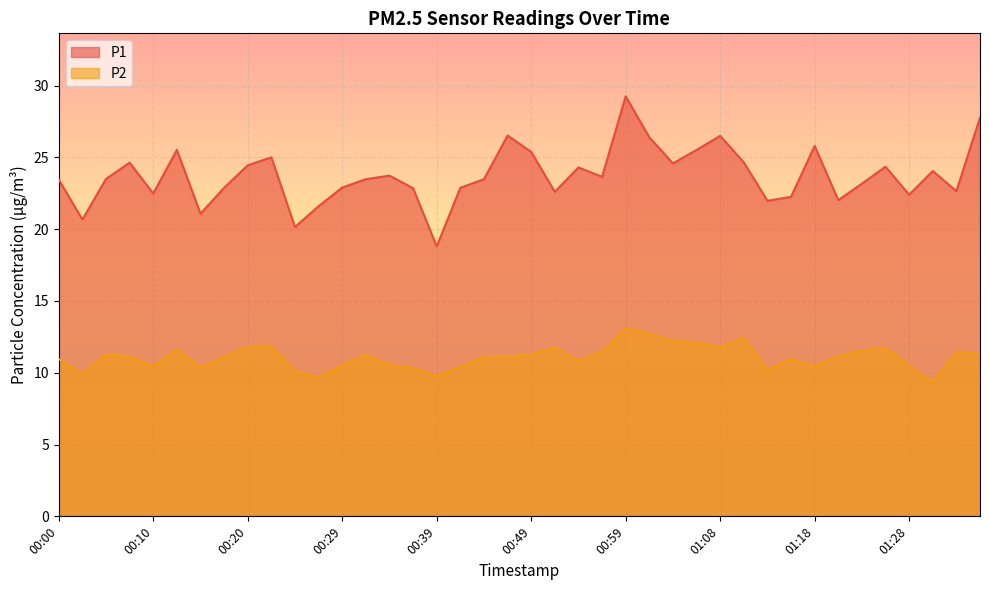

What is the approximate value of P2 at 00:34?

10.6